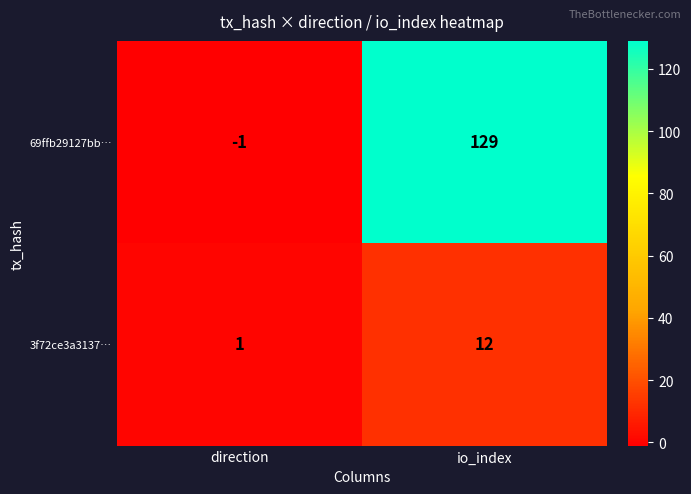

Reading left to right, what are all the values shown in this chart?

69ffb29127bb…: direction=-1	io_index=129
3f72ce3a3137…: direction=1	io_index=12